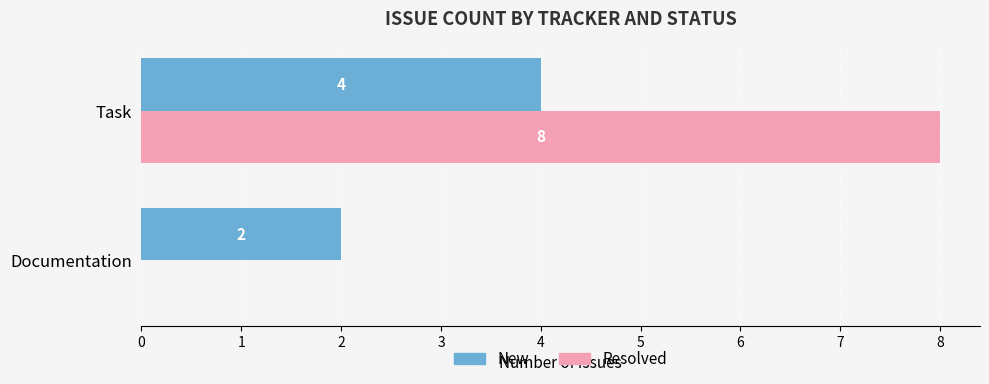

Which series has the widest spread of values?

Resolved